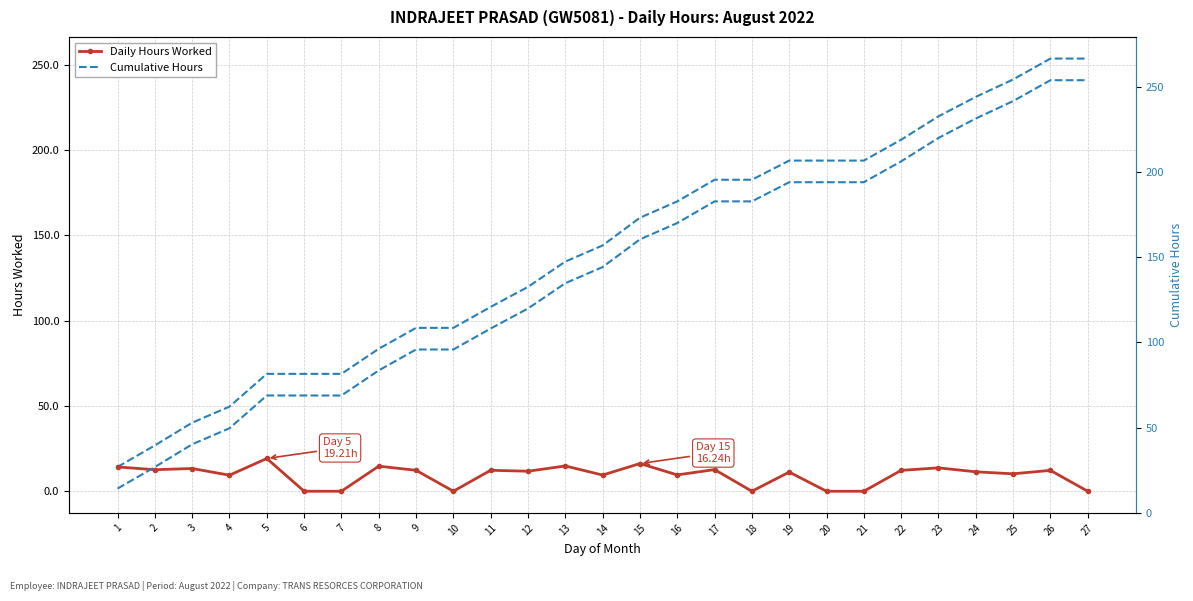

Which series has the largest range (max minus min)?

Cumulative Hours